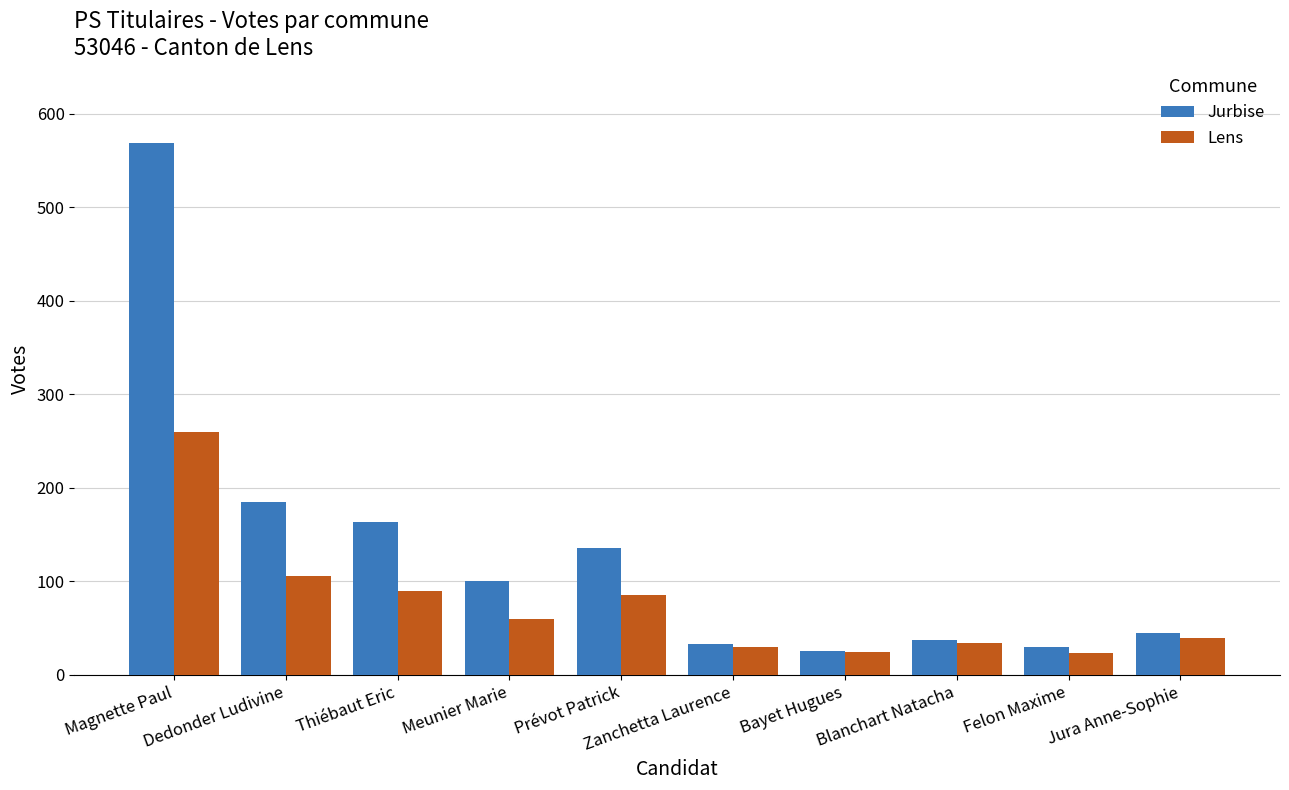

How many categories are shown in the chart?

10